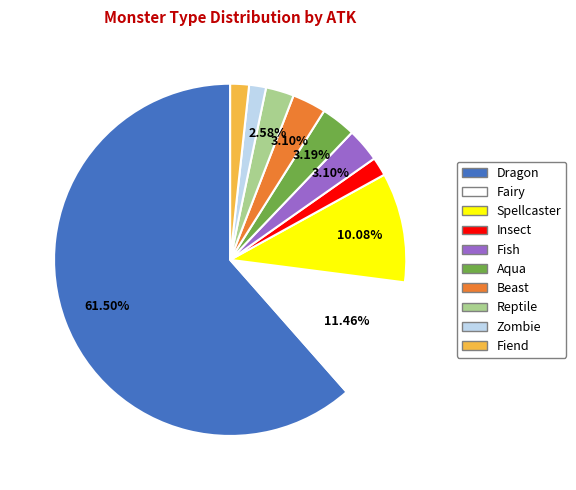

Is it true that Fiend is 9% of the pie?

False